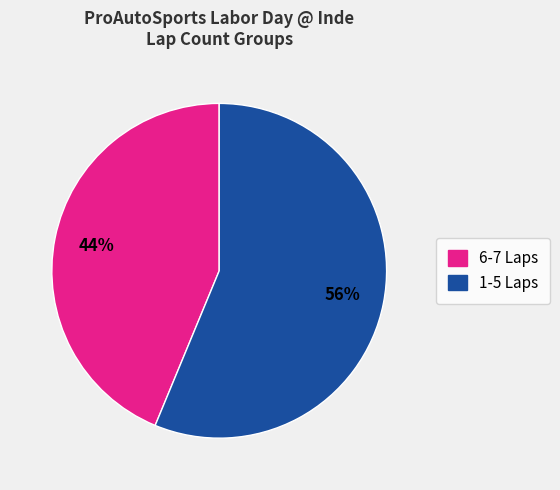

What is the largest slice in the pie chart?

1-5 Laps